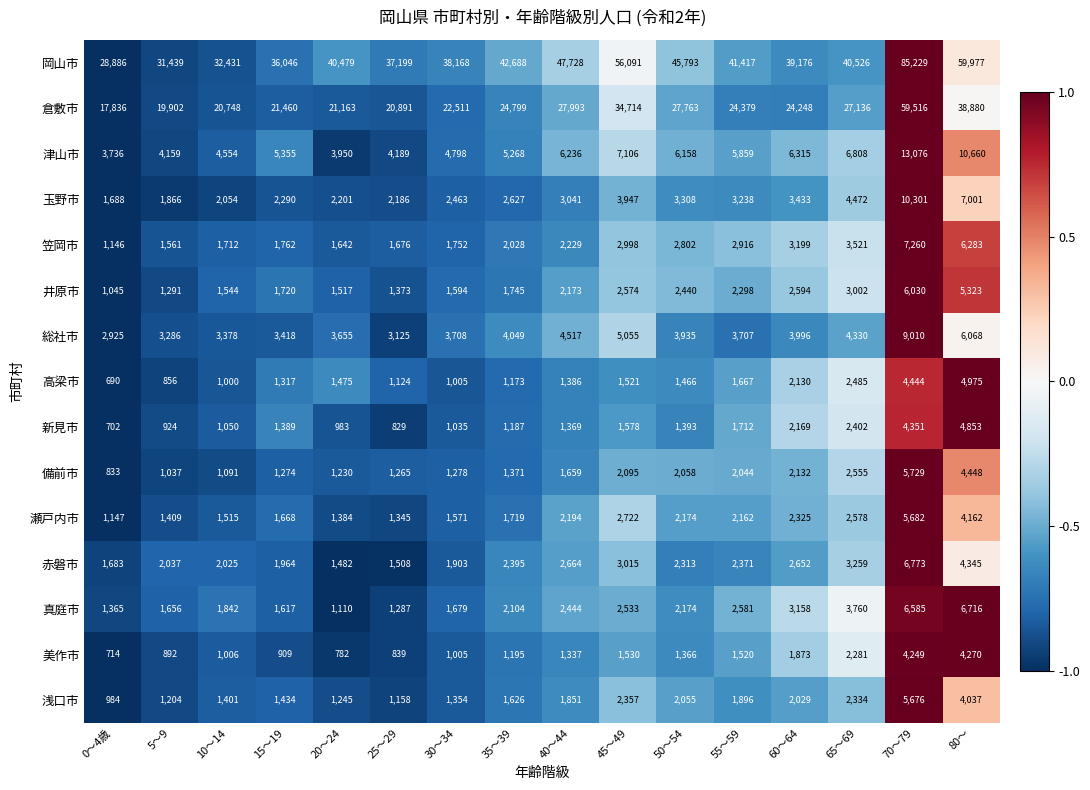

At which label is 浅口市 closest to 3330?

80～